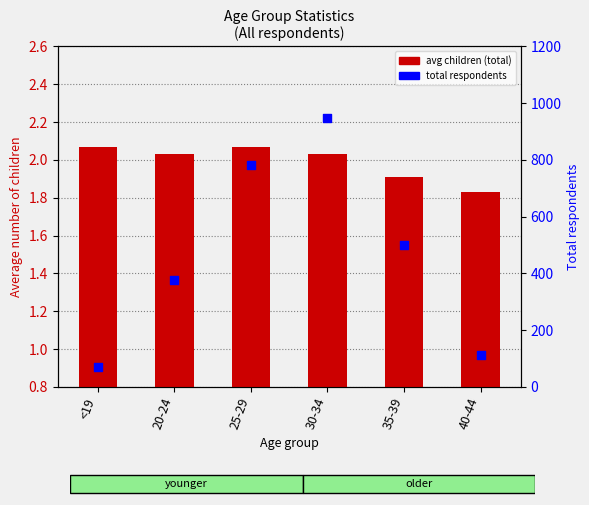

At which category is the sum across all series the highest?

30-34